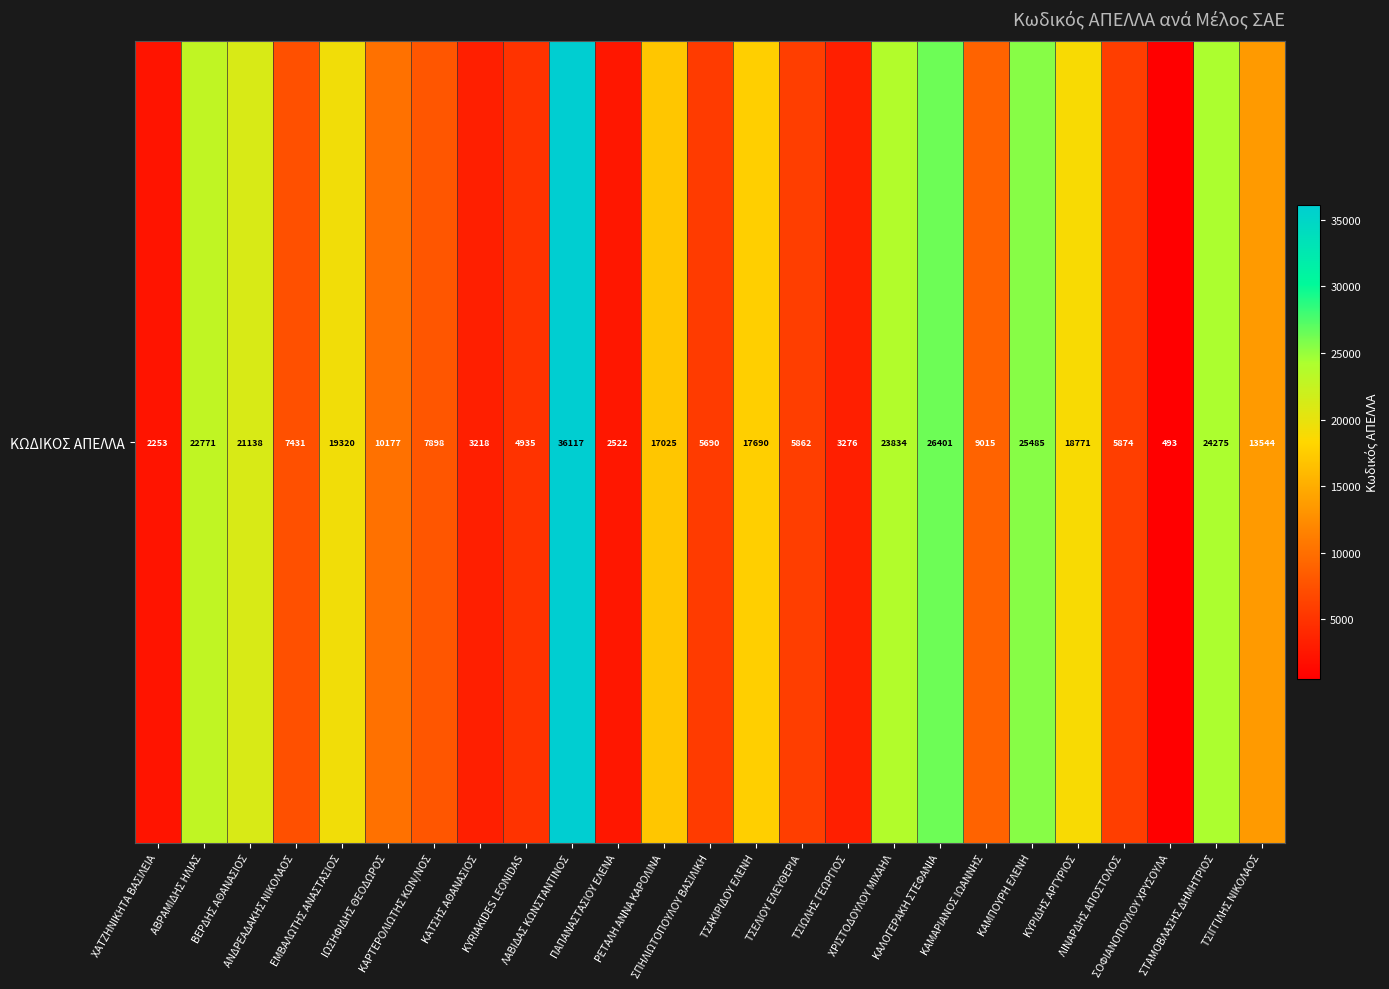

What is the difference between the second highest and second lowest values?

24148